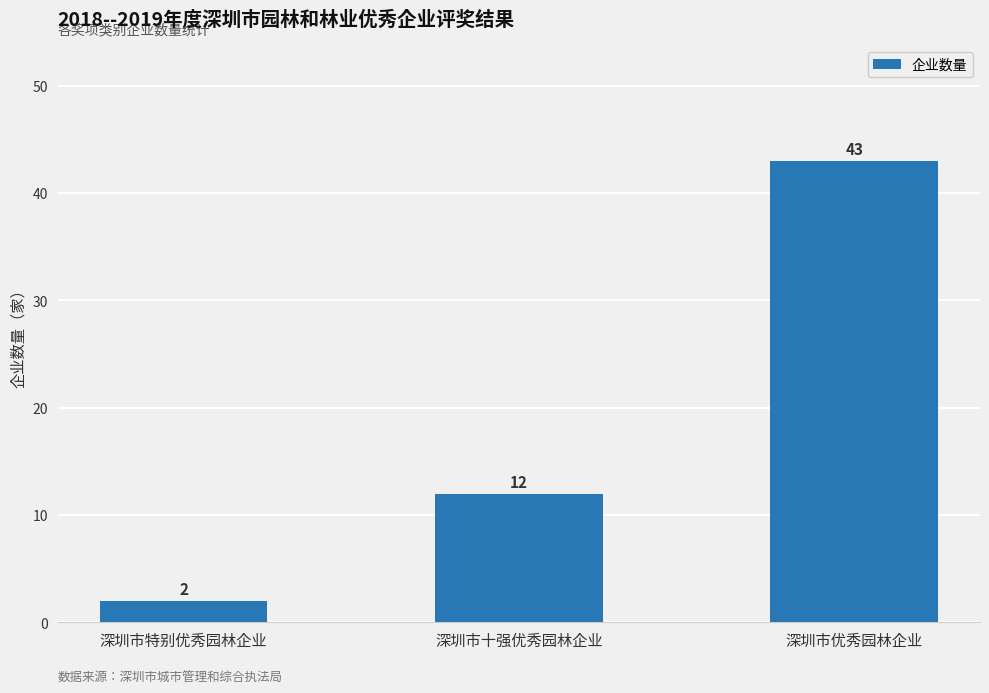

What is the value of the 3rd bar from the left?

43